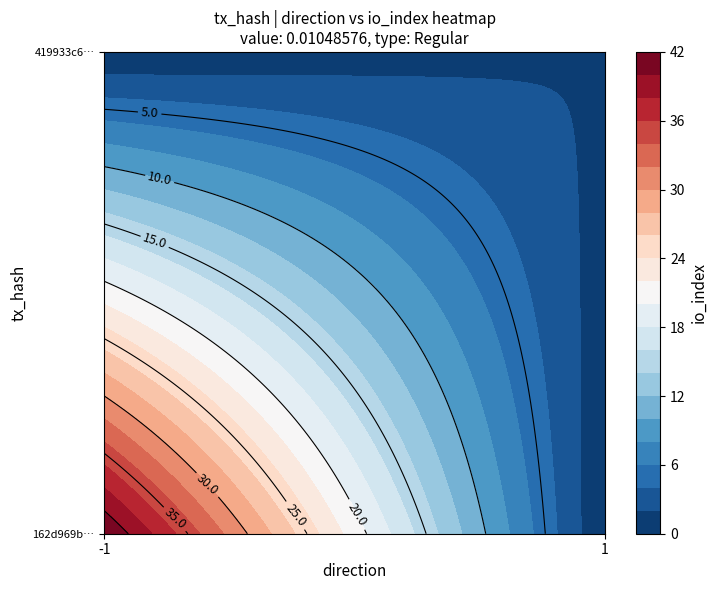

What is the lowest value of the 419933c6e3e8d5fde1eb0e87ff23d5d721b7713 series?

1